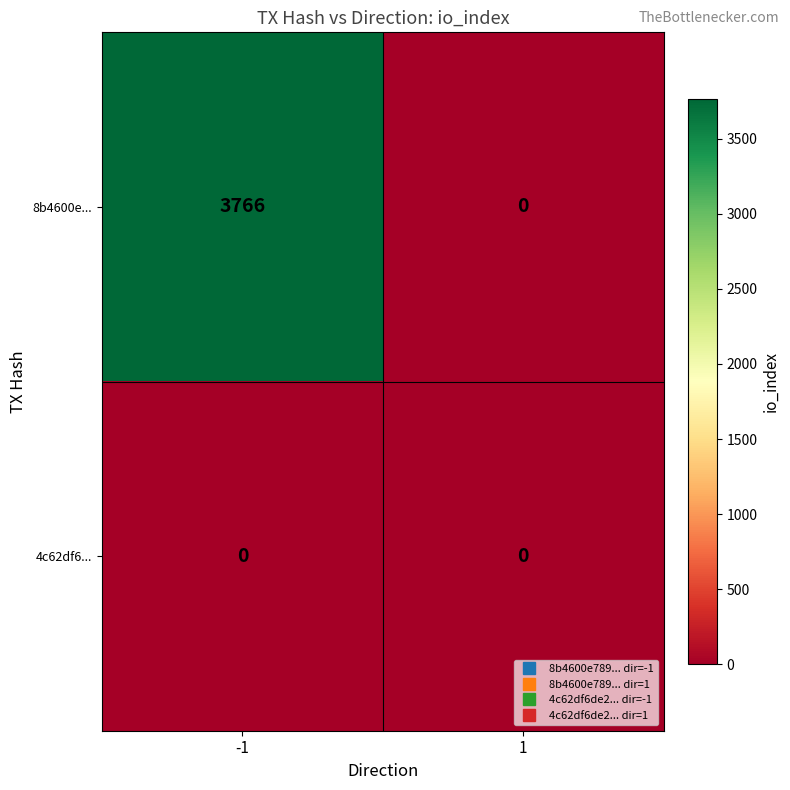

Rank the series at -1 from lowest to highest value.

4c62df6..., 8b4600e...